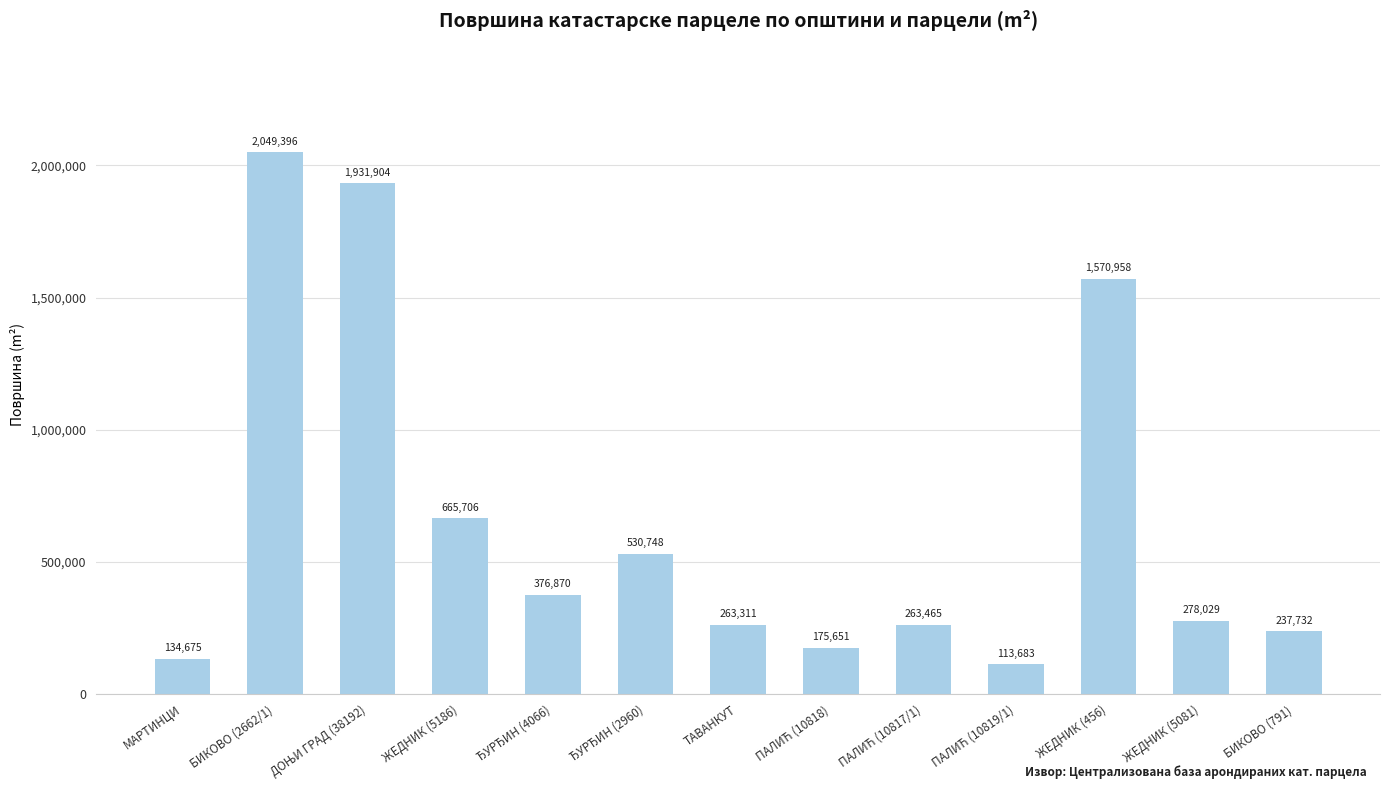

The chart shows a value of 2049396 at БИКОВО (2662/1). True or false?

True